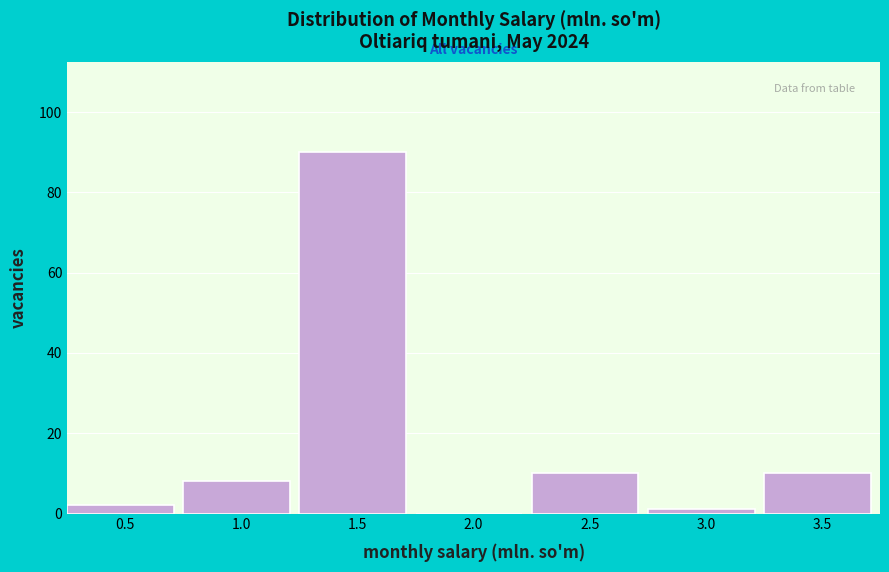

Reading left to right, extract all data points from this chart.

0.5=2	1.0=8	1.5=90	2.0=0	2.5=10	3.0=1	3.5=10